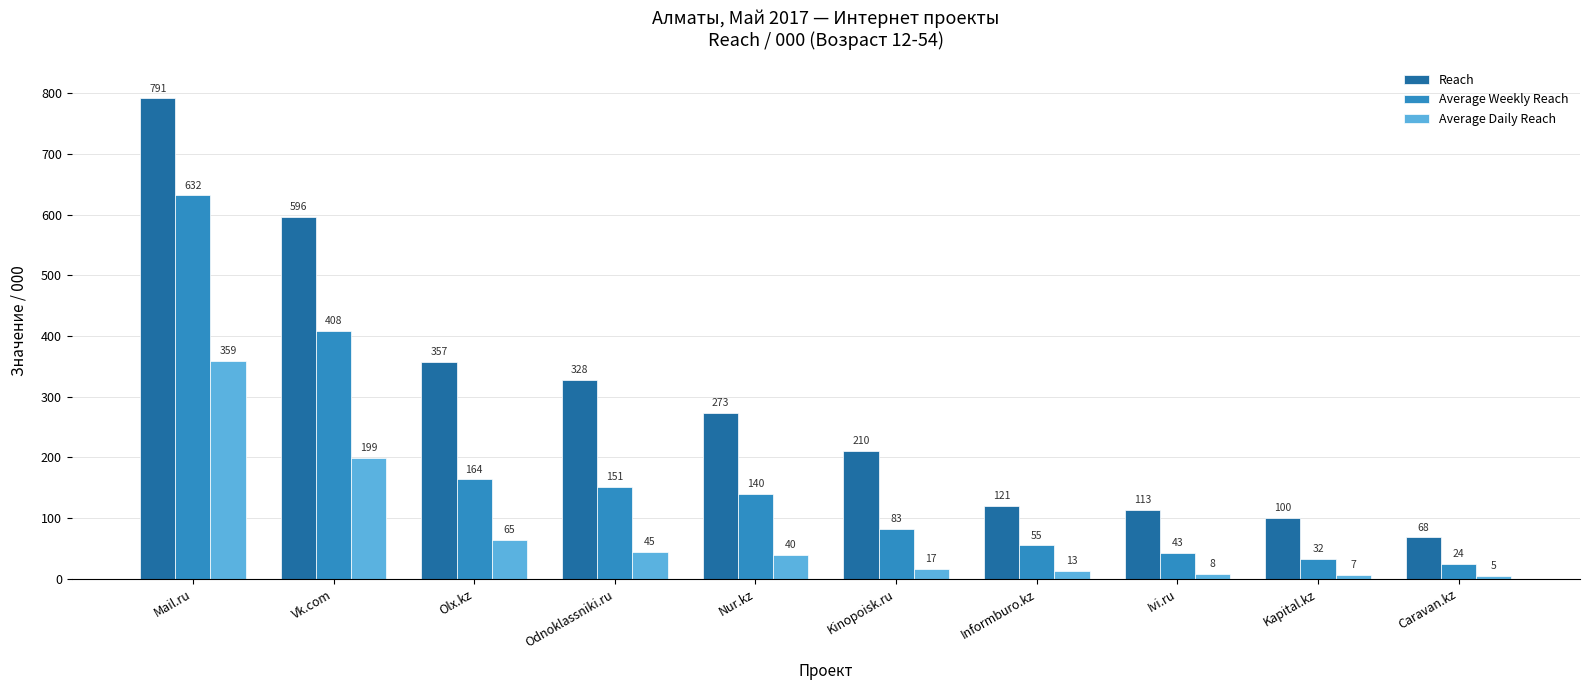

Where does the Reach series first go above 273?

Mail.ru